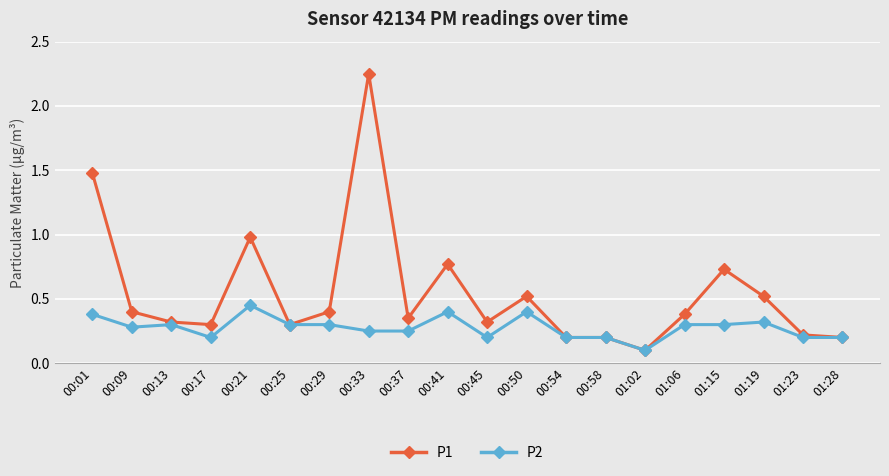

Is it true that P2 equals 0.3 at 01:15?

True